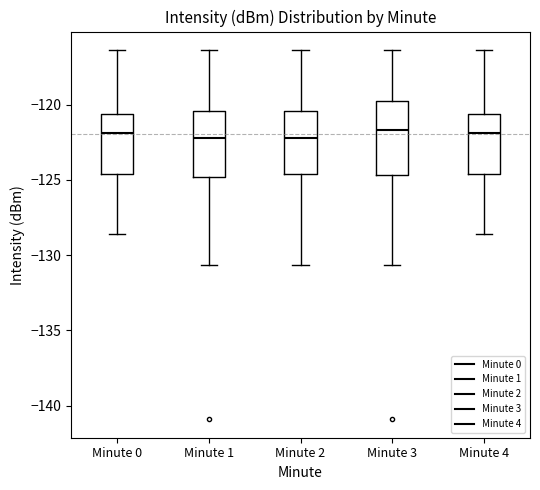

Reading left to right, transcribe this box plot: for each box, give where its median line is, the range the box spans, and where its two whiskers end, as read against the y-axis. The values are not printed on the chart, so give them approximately, as read against the axis.

Minute 0: median -122.0, box -124.5 to -120.5, whiskers -128.5 to -116.5
Minute 1: median -122.0, box -125.0 to -120.5, whiskers -130.5 to -116.5
Minute 2: median -122.0, box -124.5 to -120.5, whiskers -130.5 to -116.5
Minute 3: median -121.5, box -124.5 to -120.0, whiskers -130.5 to -116.5
Minute 4: median -122.0, box -124.5 to -120.5, whiskers -128.5 to -116.5